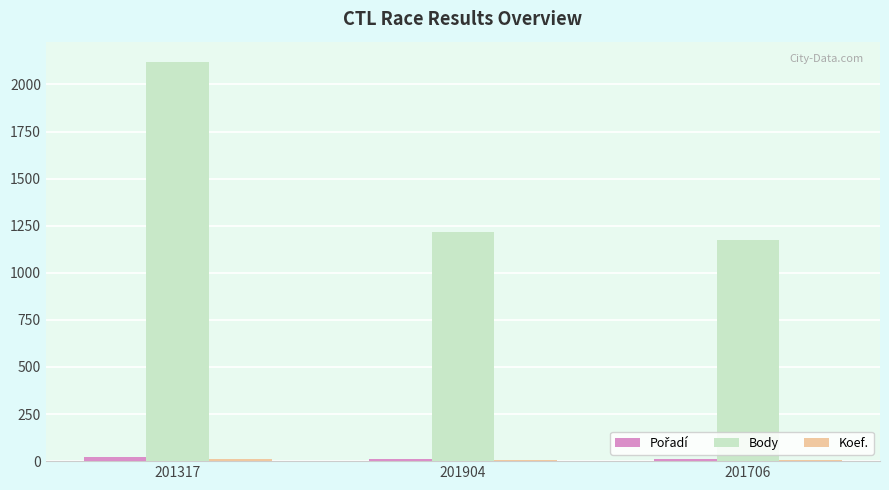

Which label corresponds to the largest value in the chart?

201317